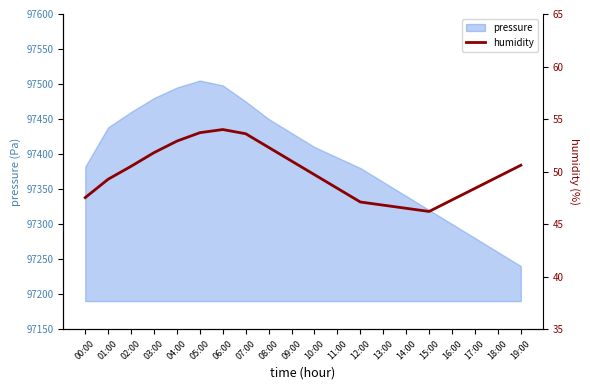

At which label is the value closest to 50?

10:00